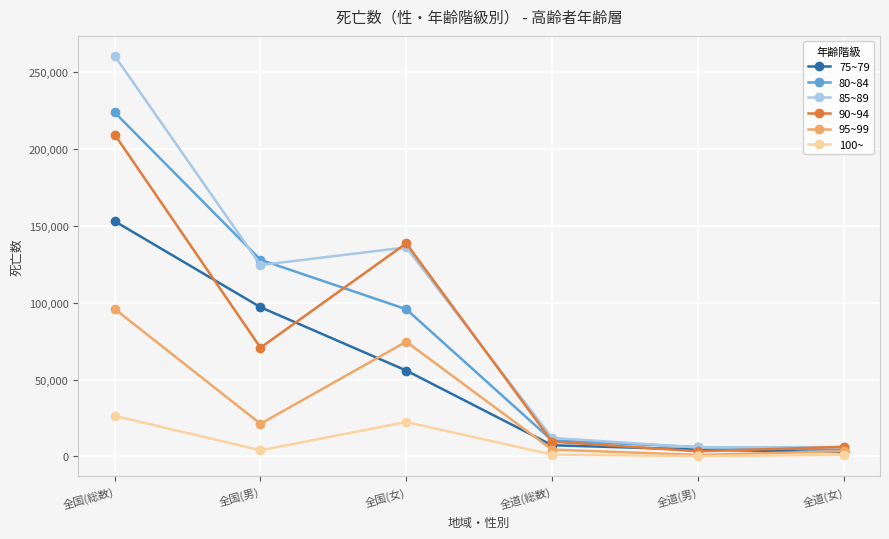

What is the highest value of the 75~79 series?

153048